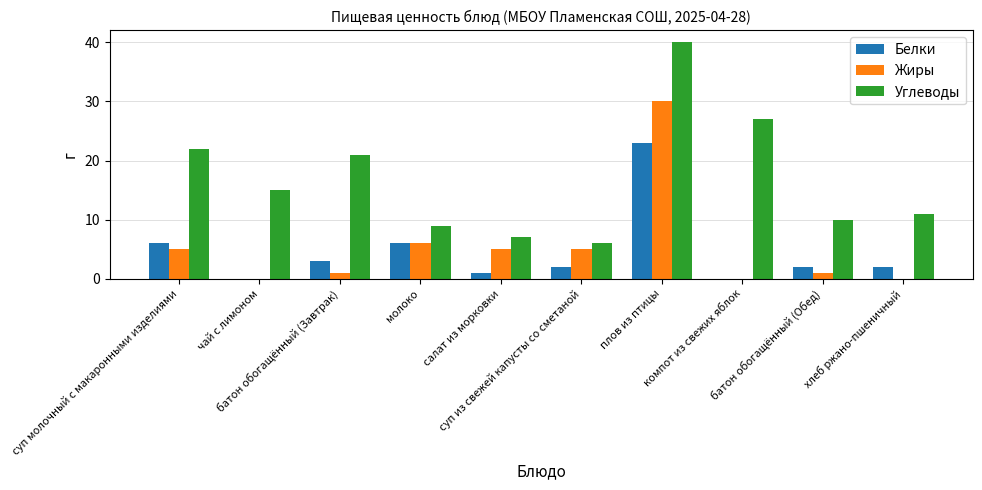

Are the bars grouped side by side (vs. stacked)?

Yes